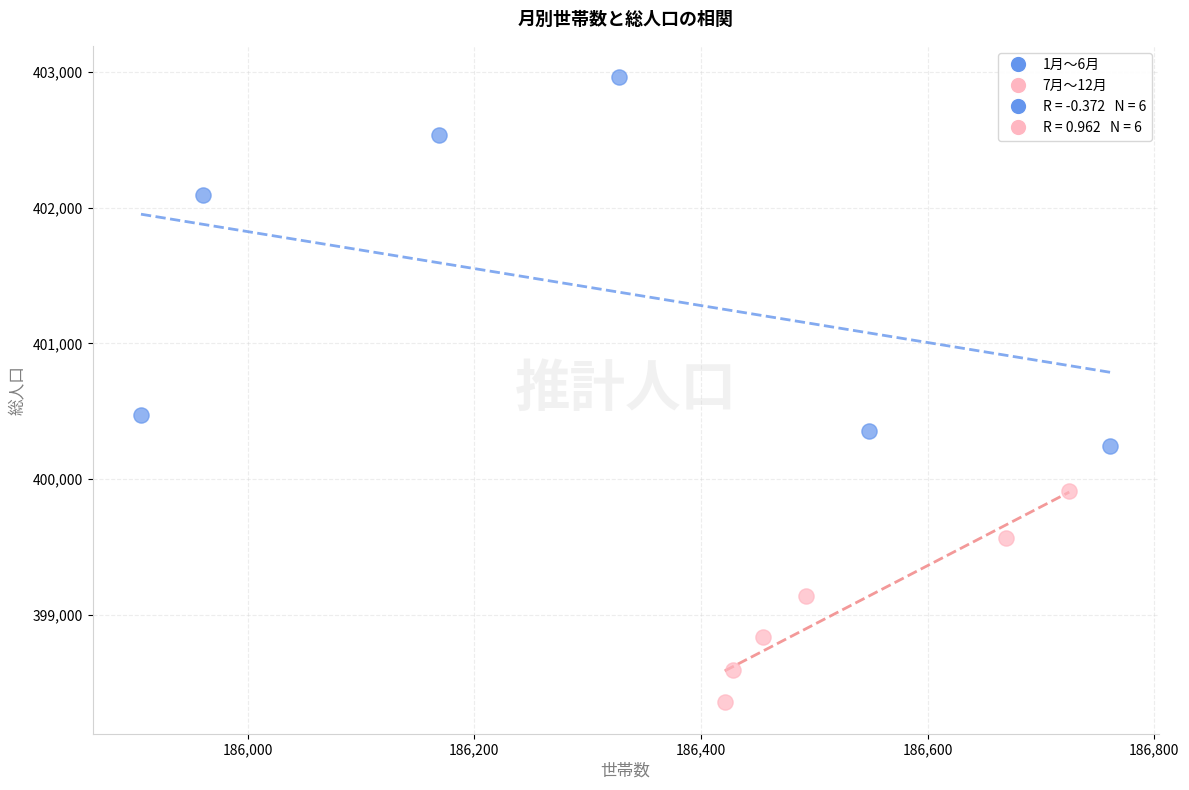

Which series has the widest spread of Y values?

1月〜6月